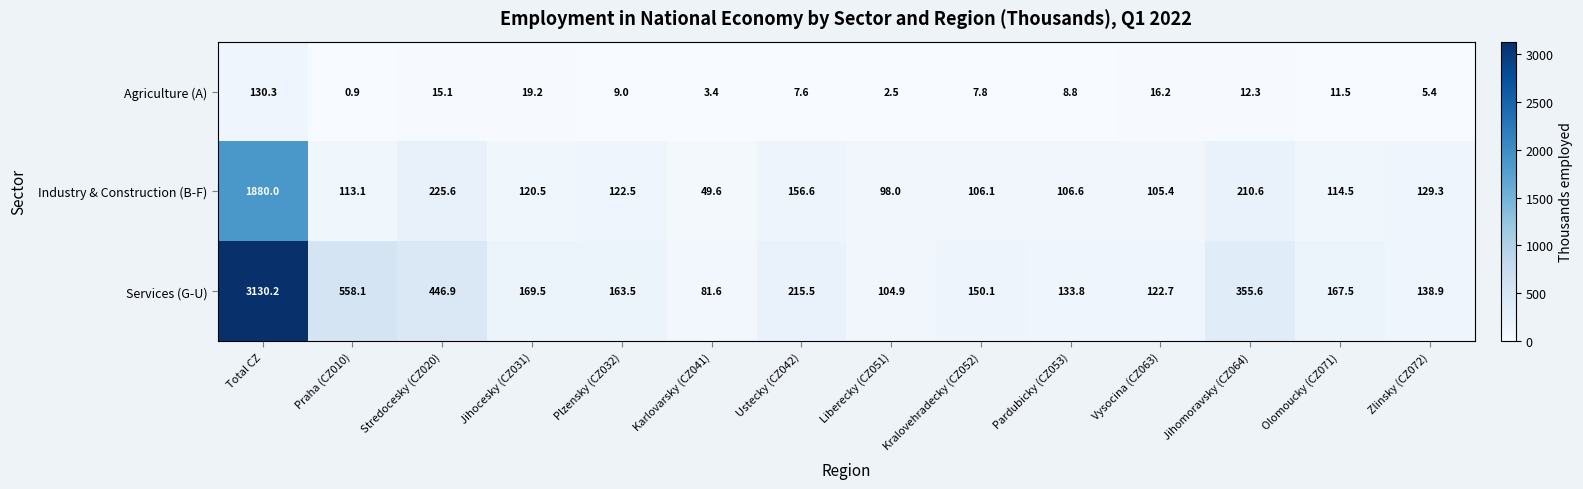

Rank the series by their average value, from highest to lowest.

Services (G-U), Industry & Construction (B-F), Agriculture (A)